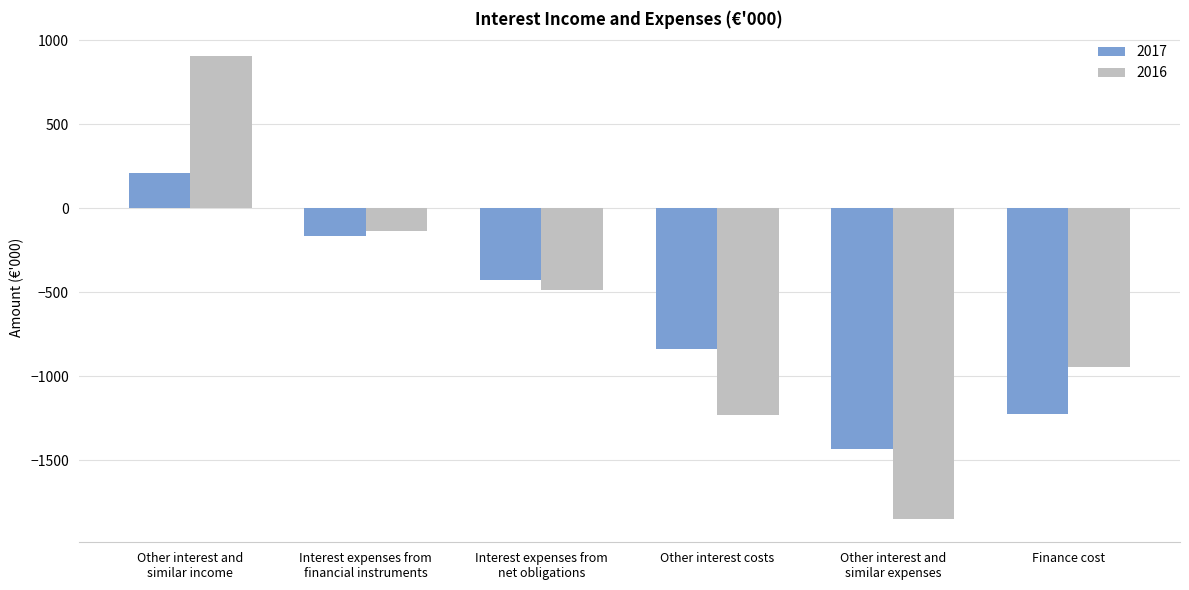

Where does the 2016 series first go above -489?

Other interest and
similar income